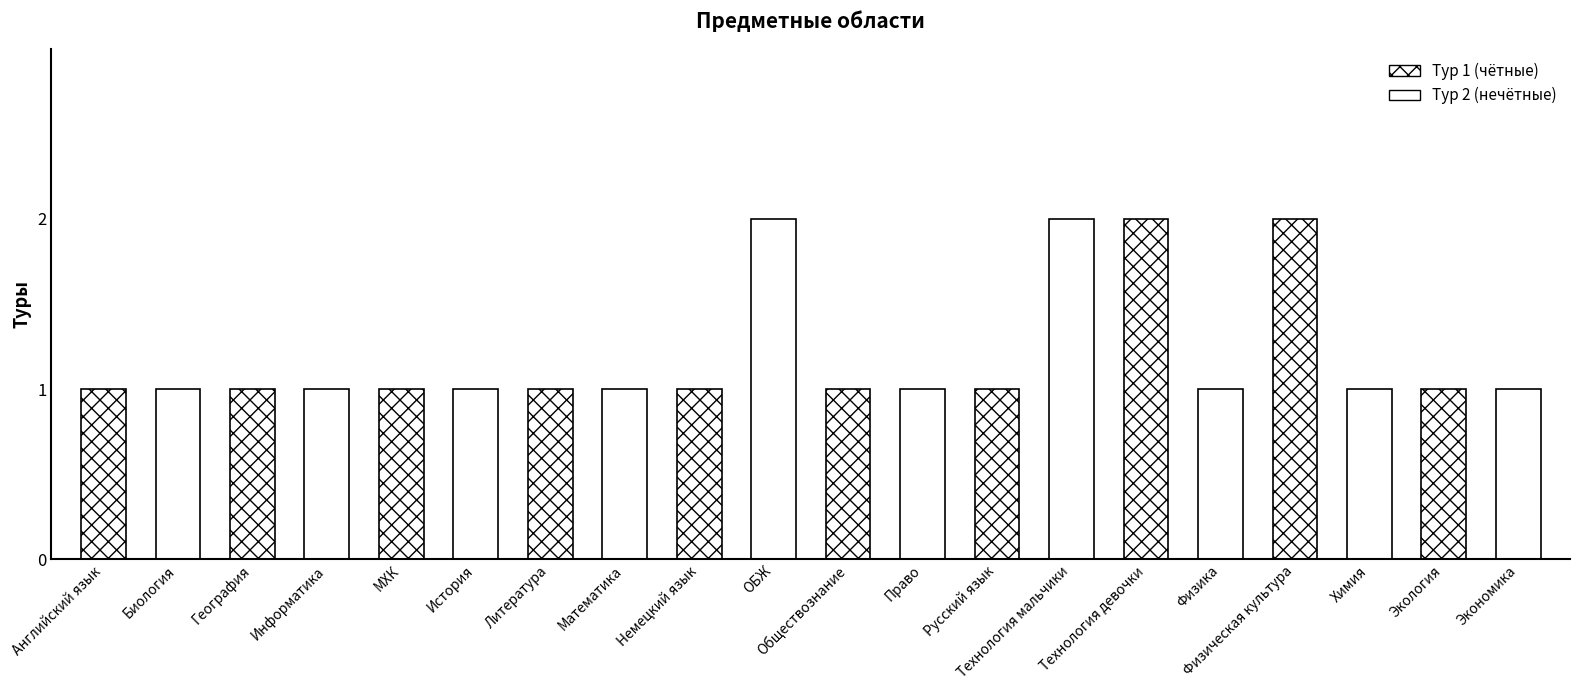

Reading right to left, what are all the values shown in this chart?

1	1	1	2	1	2	2	1	1	1	2	1	1	1	1	1	1	1	1	1